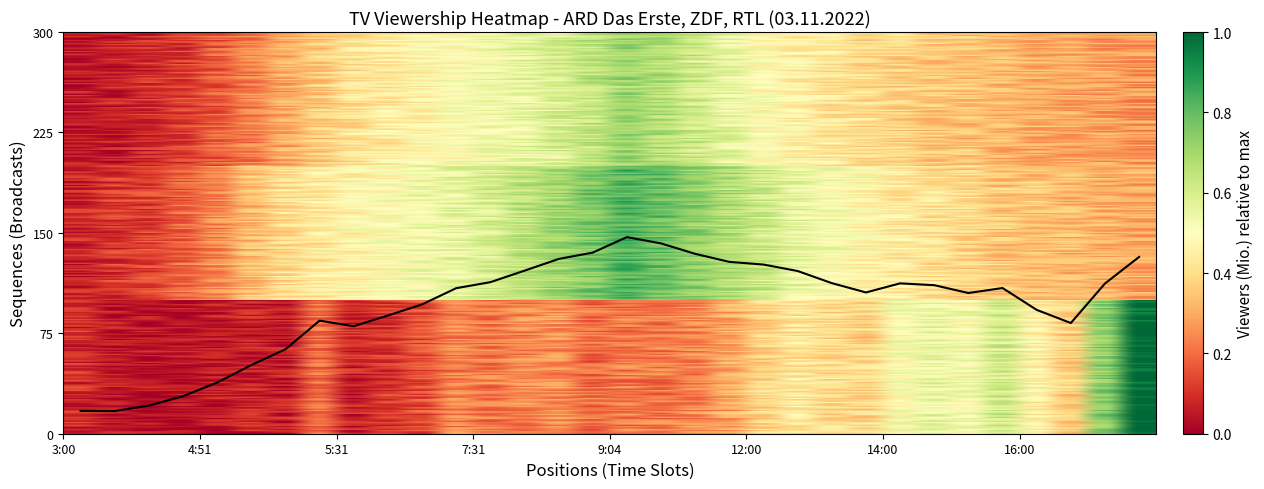

What is the maximum value shown in the chart?

146.8